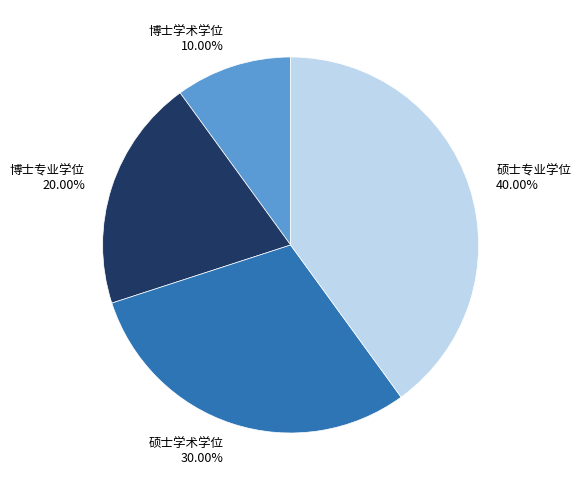

Which has a higher value, 硕士专业学位 or 硕士学术学位?

硕士专业学位